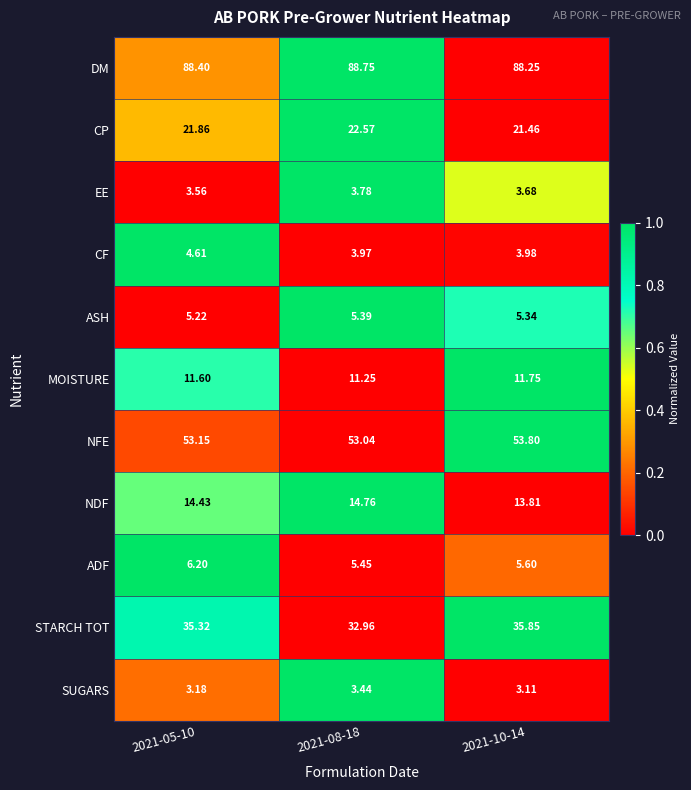

Which label corresponds to the largest value in the chart?

2021-08-18